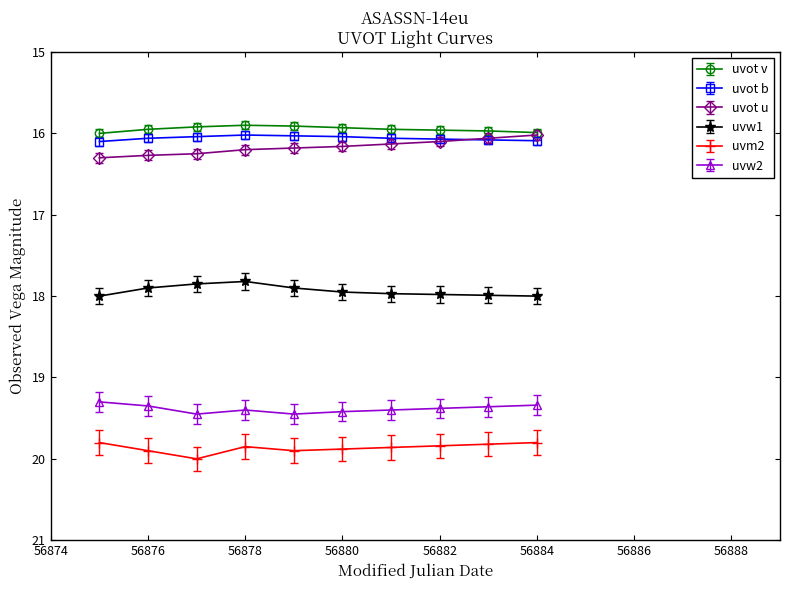

At how many categories does at least one series exceed 19?

10